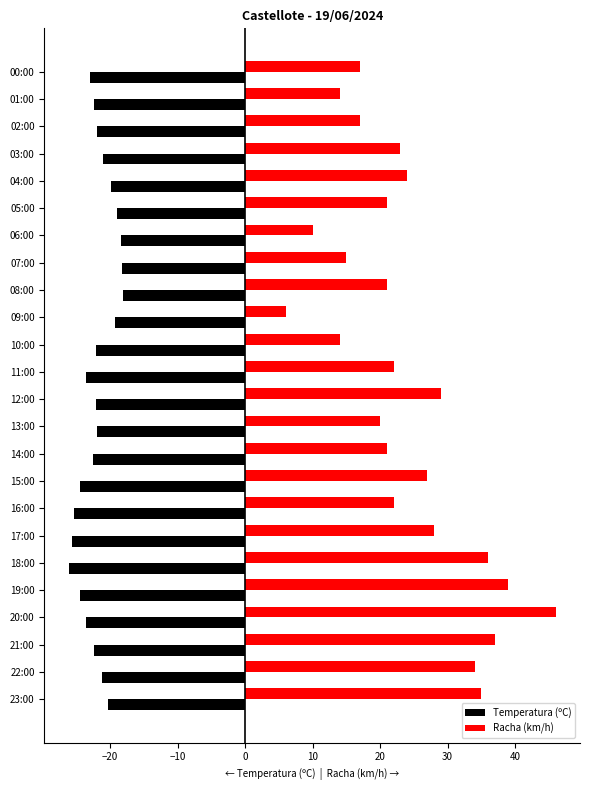

True or false: Temperatura (ºC) has a value of -22.9 at 00:00.

True